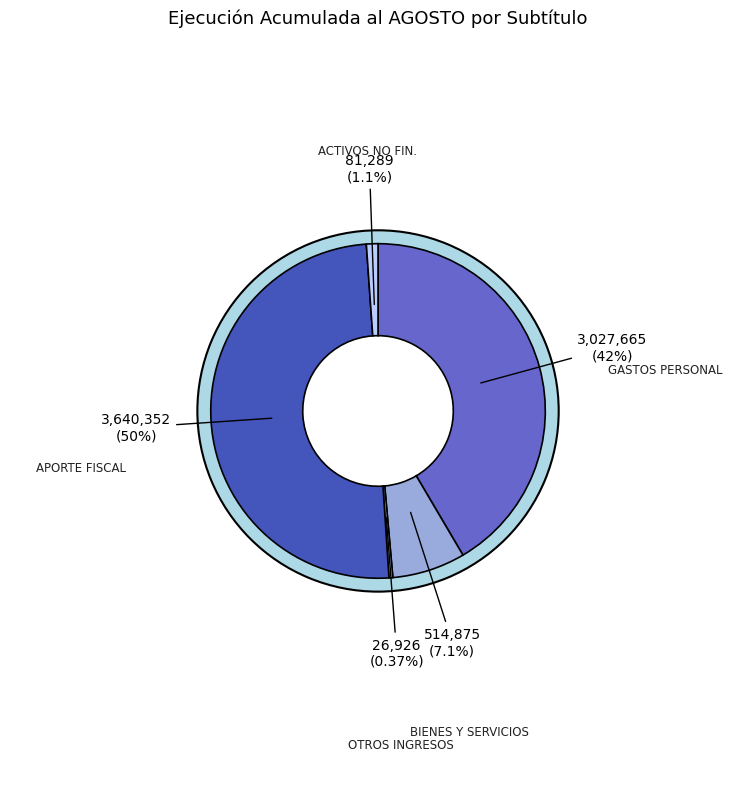

The APORTE FISCAL slice represents 50% of the pie. True or false?

True